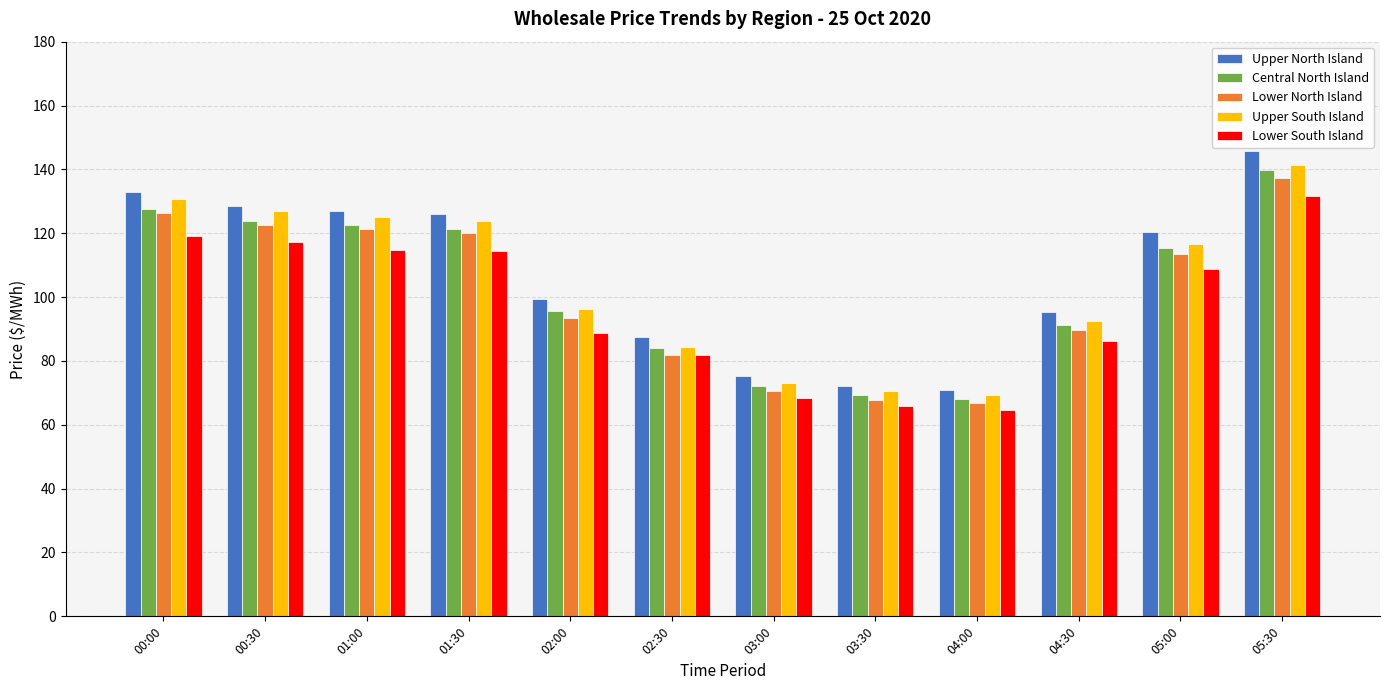

List the series in order of their overall mean, lowest first.

Lower South Island, Lower North Island, Central North Island, Upper South Island, Upper North Island